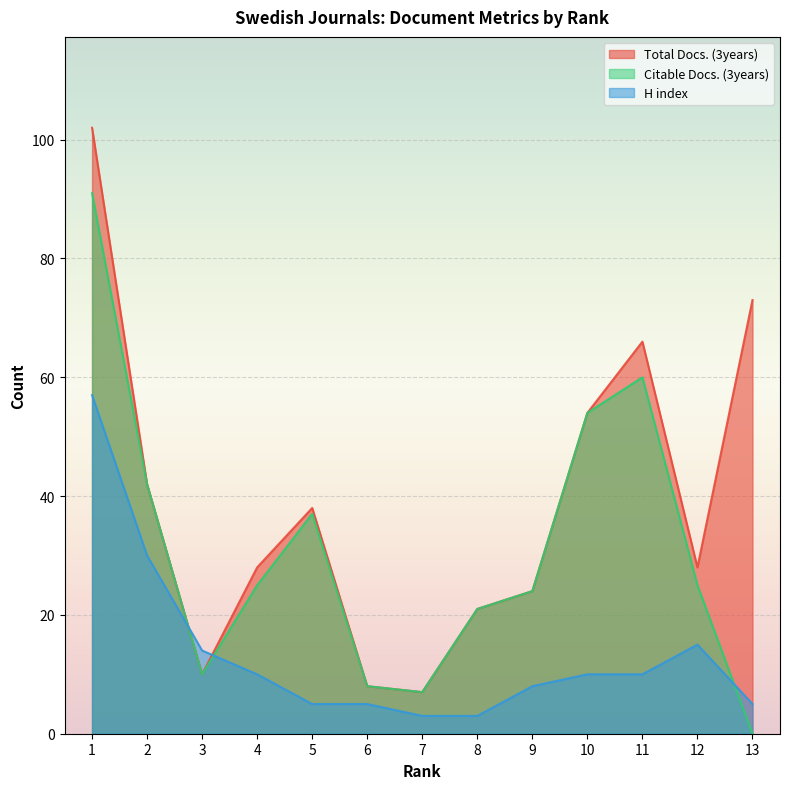

What is the difference between the highest and lowest values at 1?

45